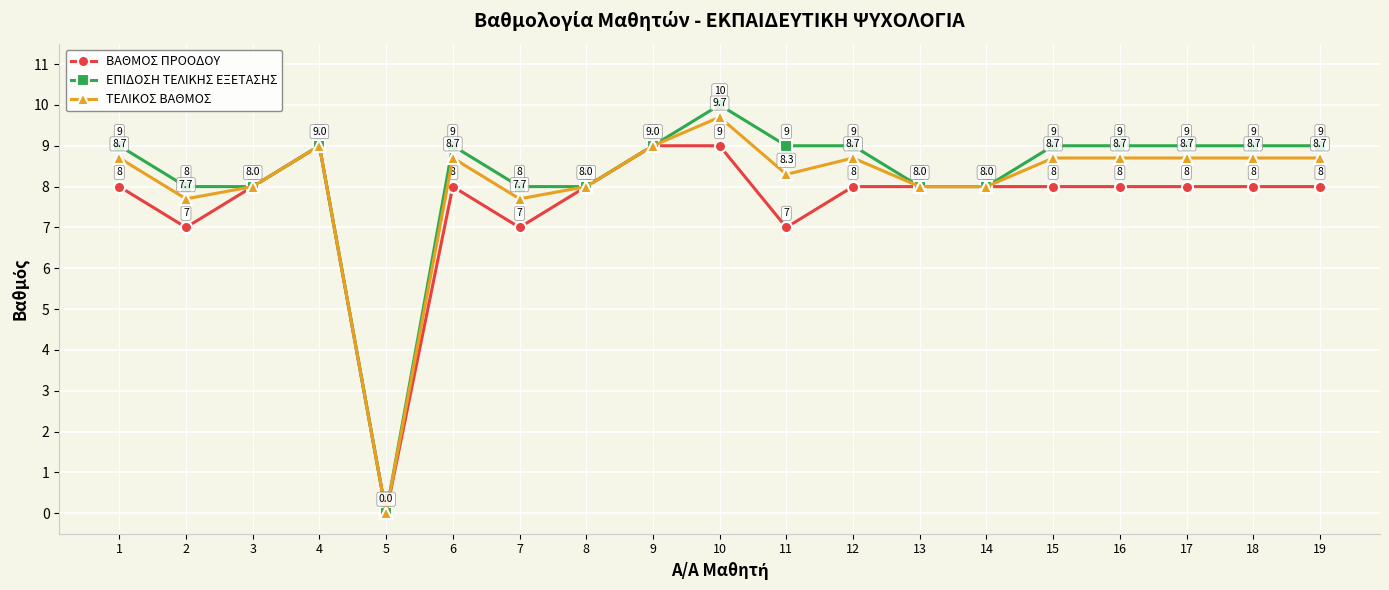

What is the difference between the maximum and minimum values in the ΒΑΘΜΟΣ ΠΡΟΟΔΟΥ series?

9.0